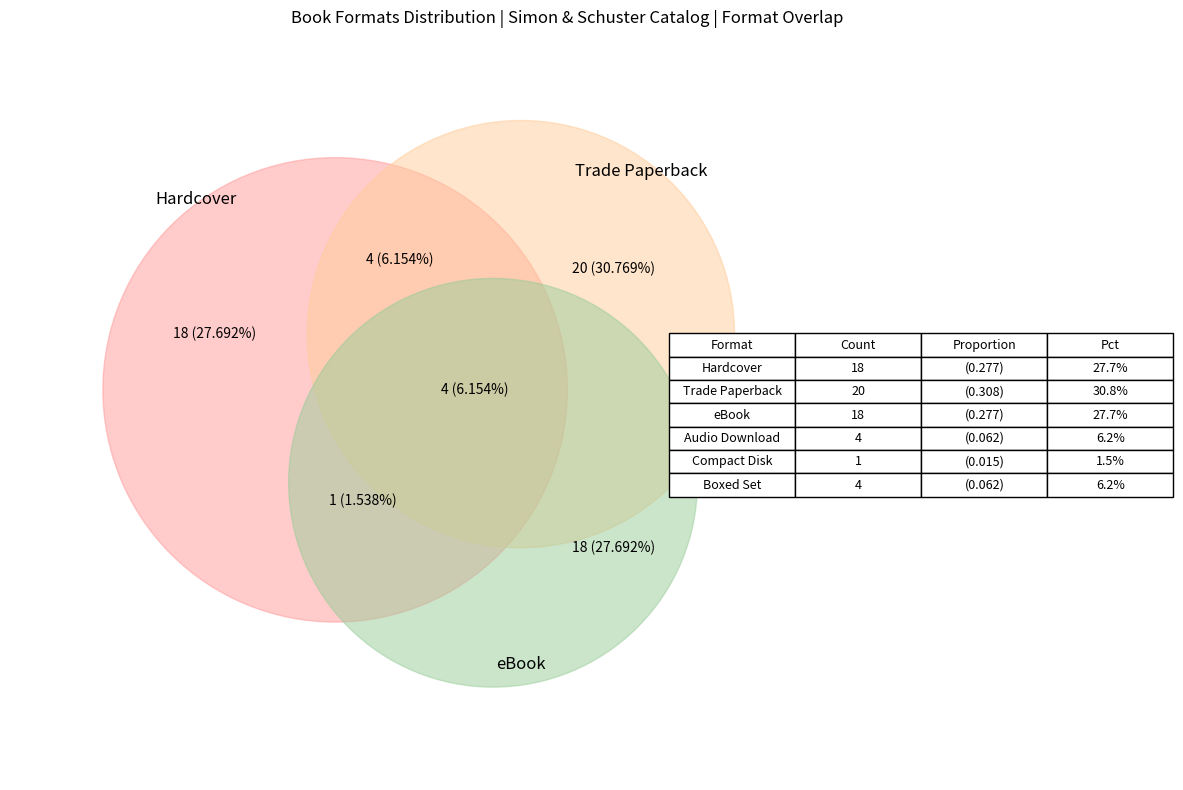

Does Hardcover account for over 50% of the chart?

No